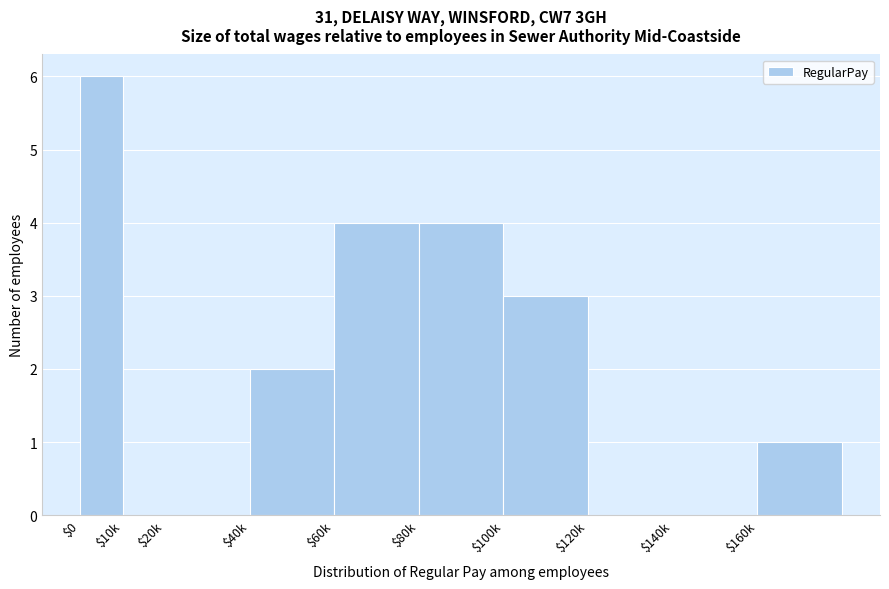

What value does the data have at $100k?

3